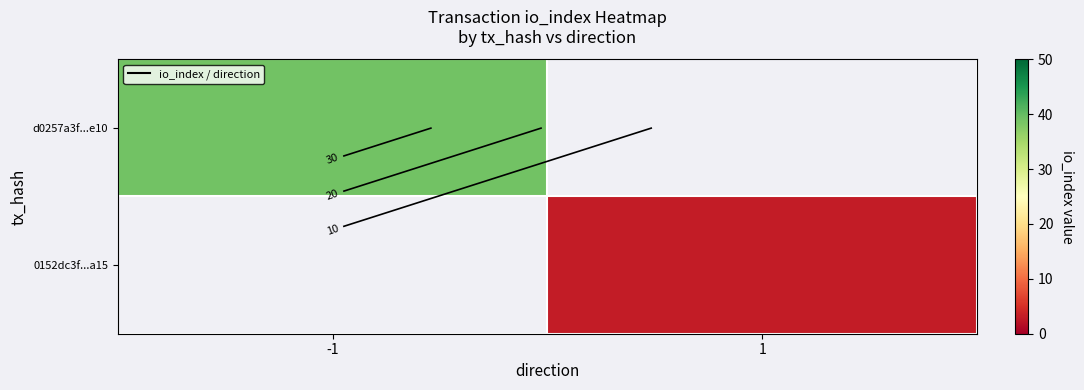

Which category has the highest value across all series?

-1